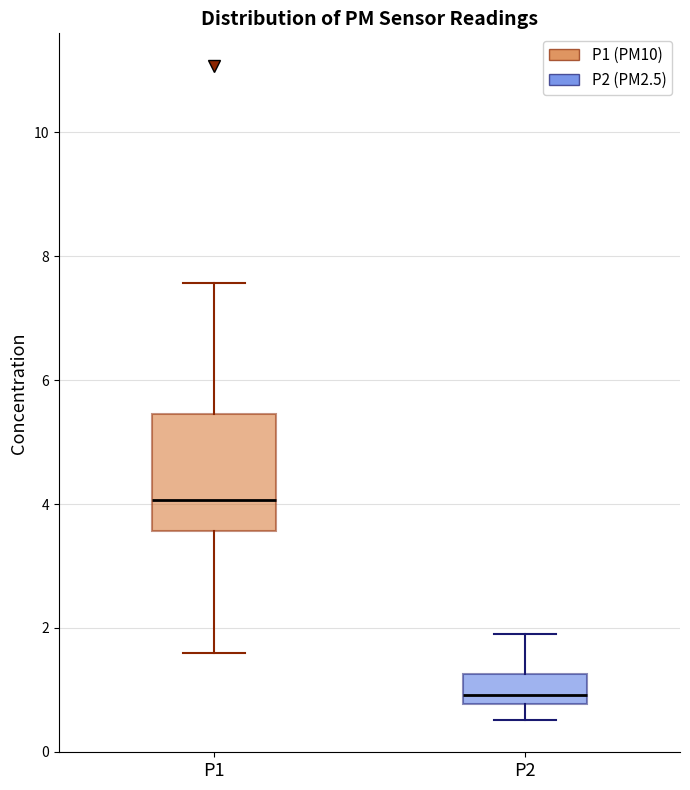

Reading left to right, transcribe this box plot: for each box, give where its median line is, the range the box spans, and where its two whiskers end, as read against the y-axis. The values are not printed on the chart, so give them approximately, as read against the axis.

P1: median 4.0, box 3.6 to 5.4, whiskers 1.6 to 7.6
P2: median 1.0, box 0.8 to 1.2, whiskers 0.6 to 2.0